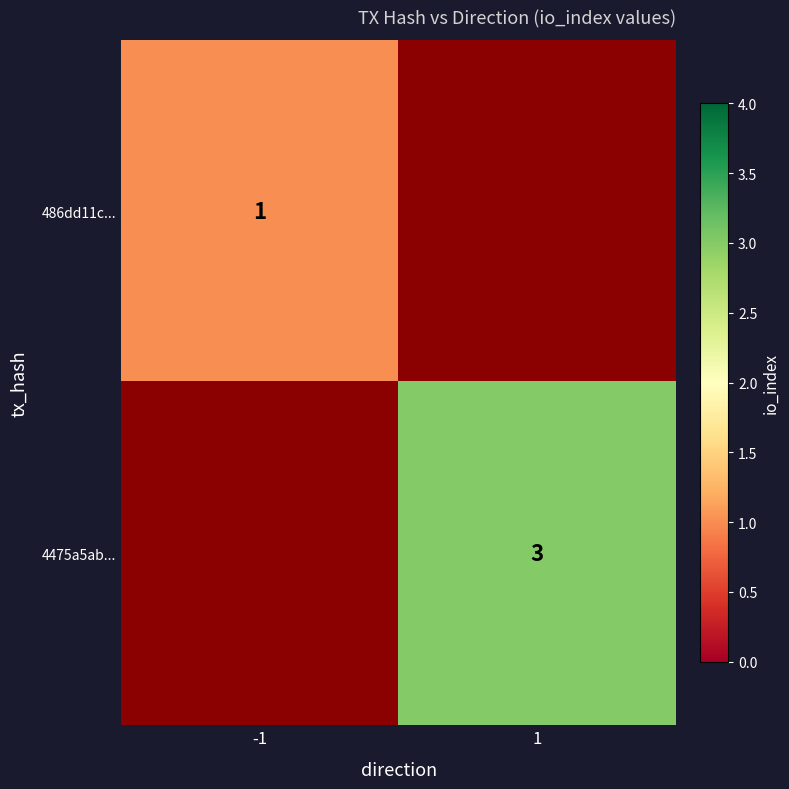

The value of 486dd11c... at -1 is 1. True or false?

True